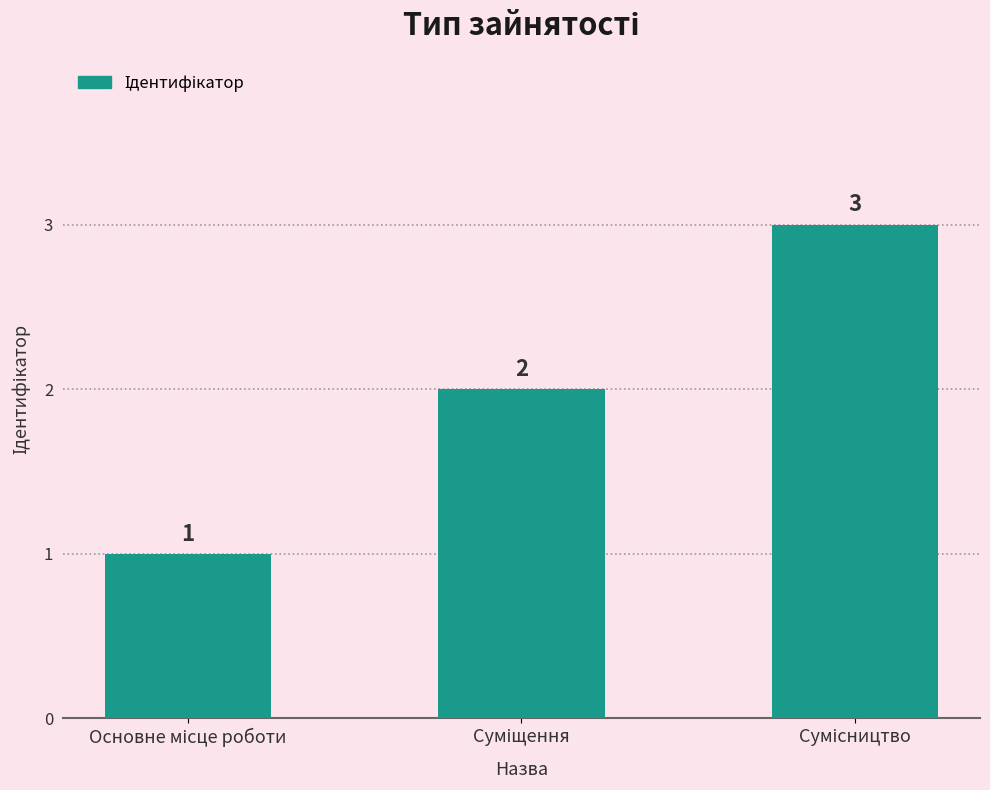

Count the values in the range 1 to 3.

3